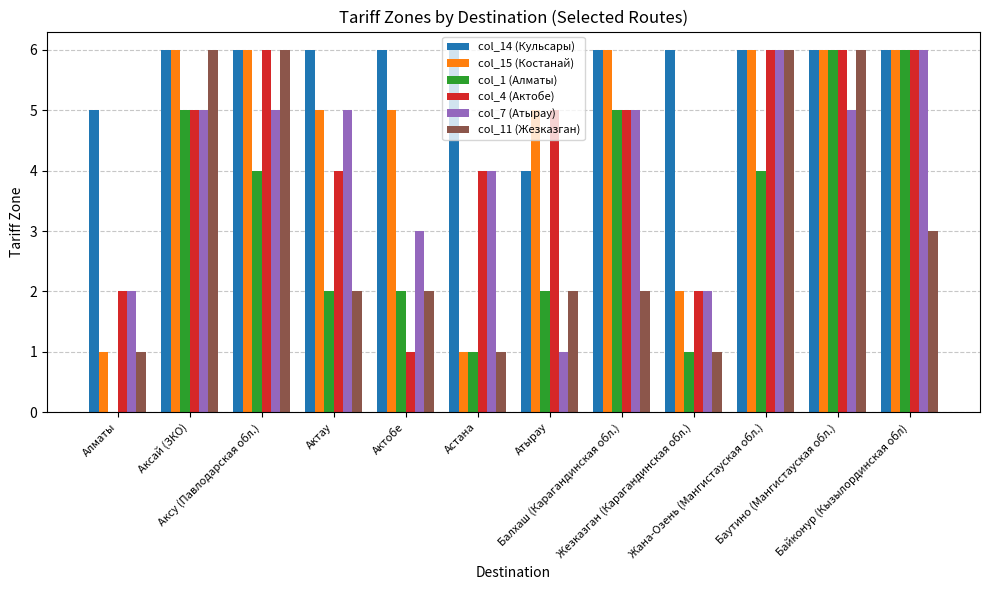

What is the sum of all col_11 (Жезказган) values?

38